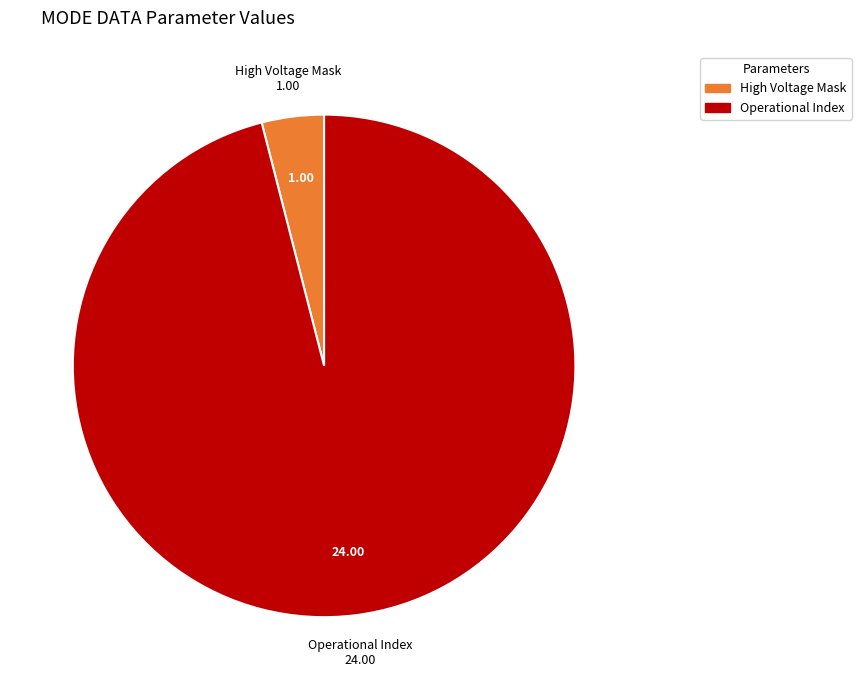

Count the number of slices in the pie.

2